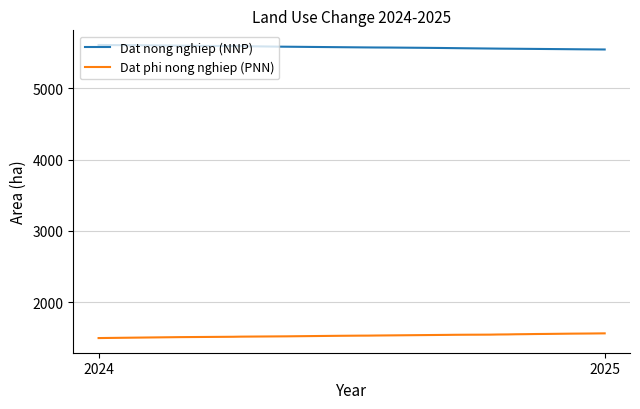

How many lines are shown in the chart?

2